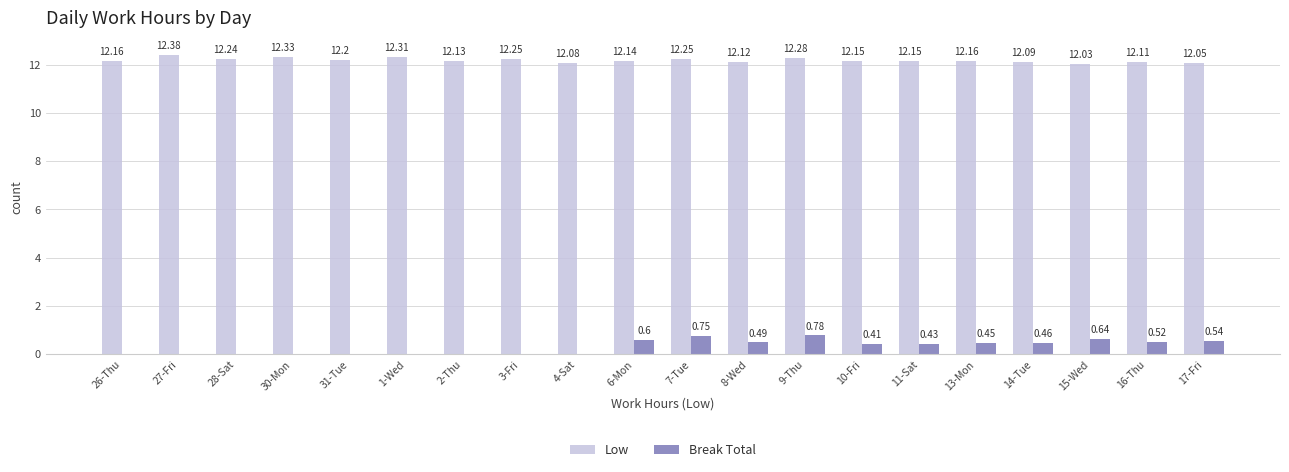

At which category is the sum across all series the highest?

9-Thu